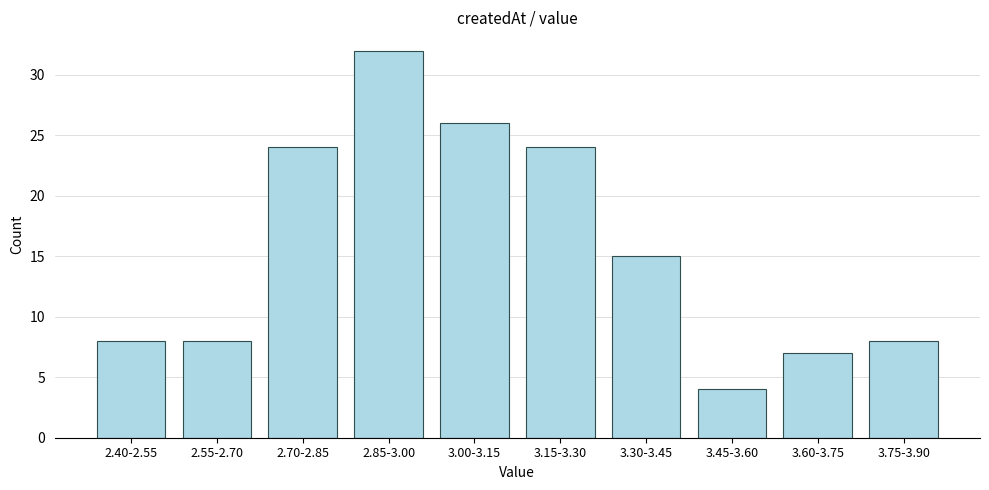

Reading left to right, what are all the values shown in this chart?

8	8	24	32	26	24	15	4	7	8